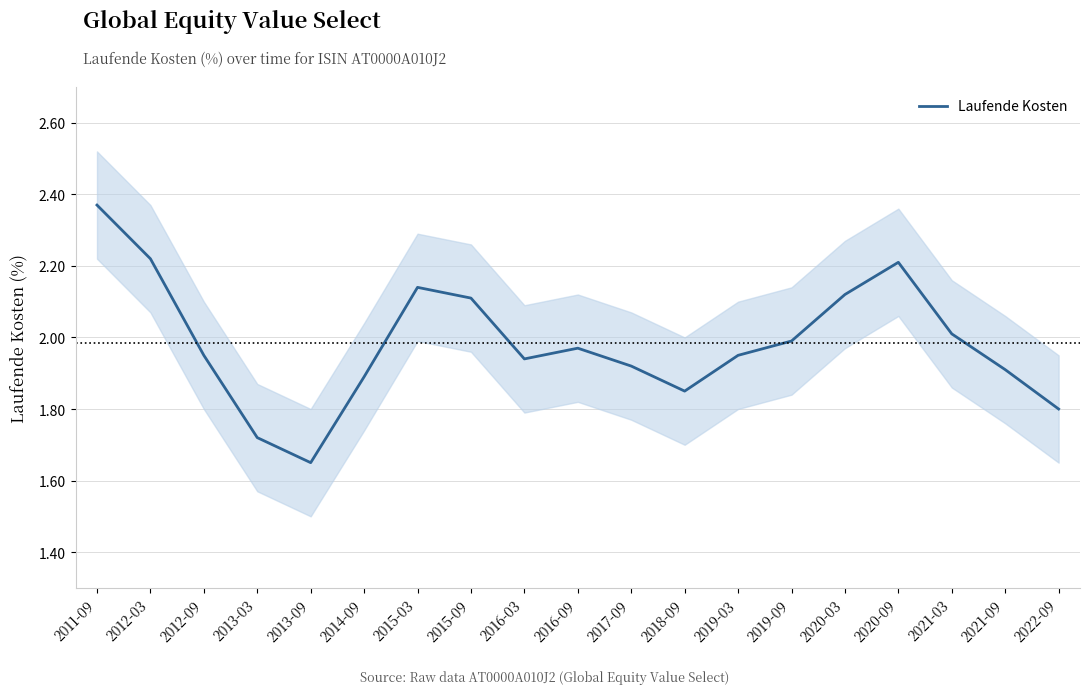

The value at 2019-09 is 2.6. True or false?

False